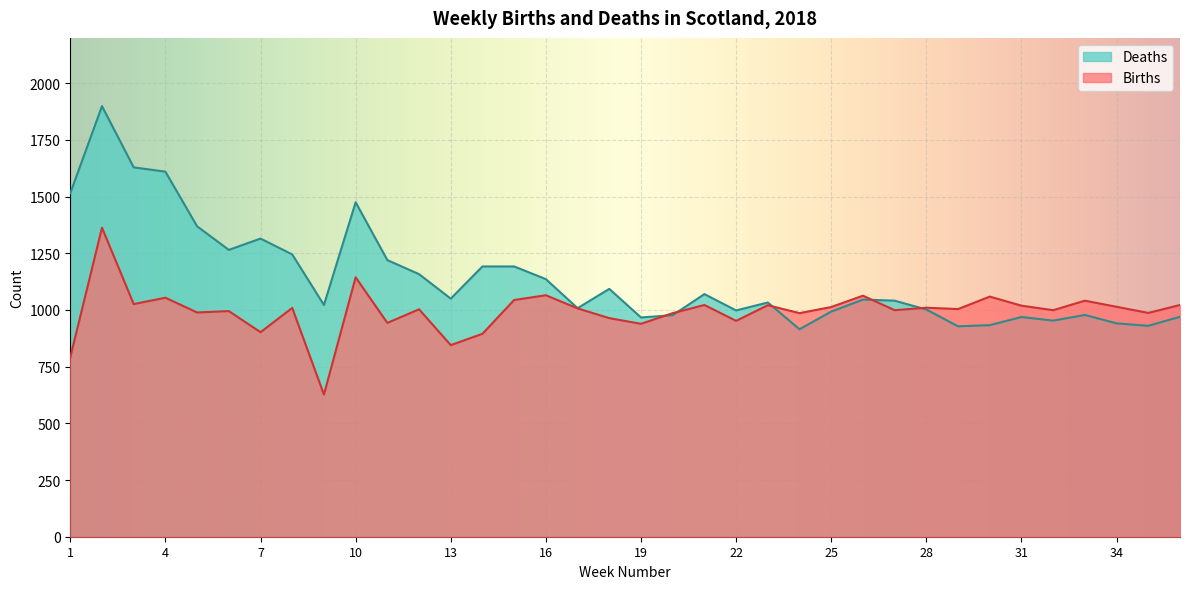

What is the spread (max minus min) of values at 14?

297